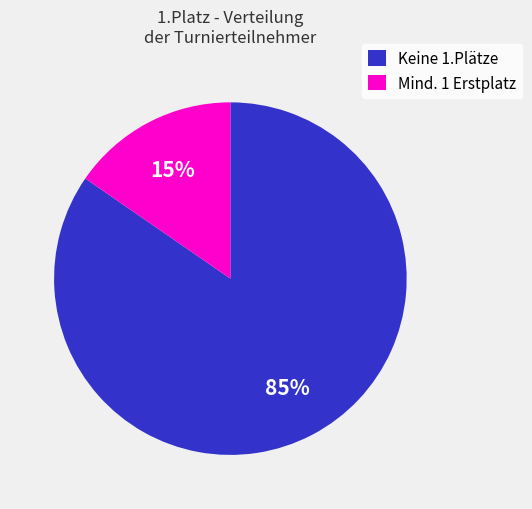

Count the number of slices in the pie.

2